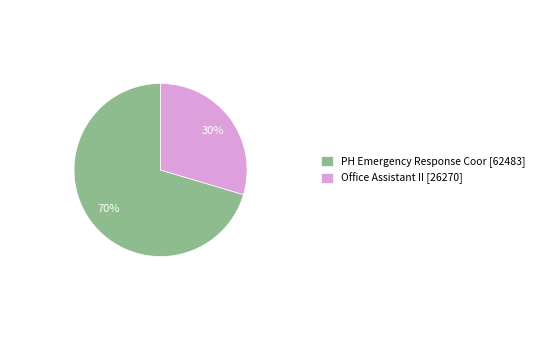

The Office Assistant II [26270] slice represents 35% of the pie. True or false?

False